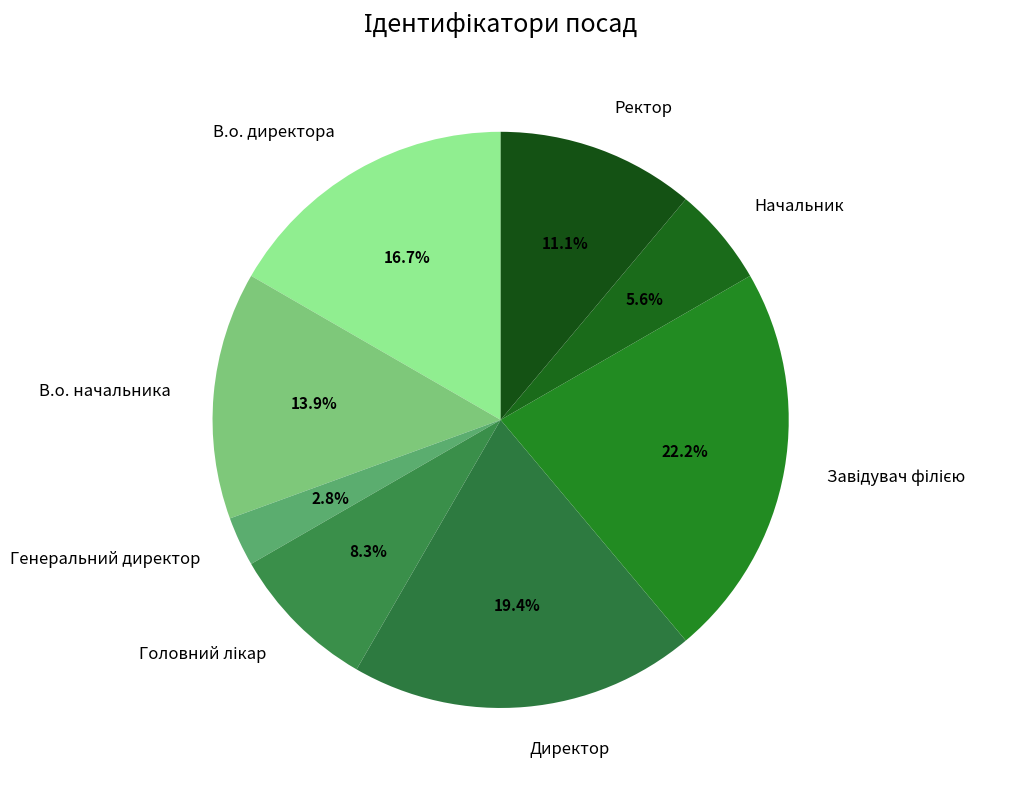

Approximately how many times larger is the value at В.о. начальника compared to Директор?

0.7